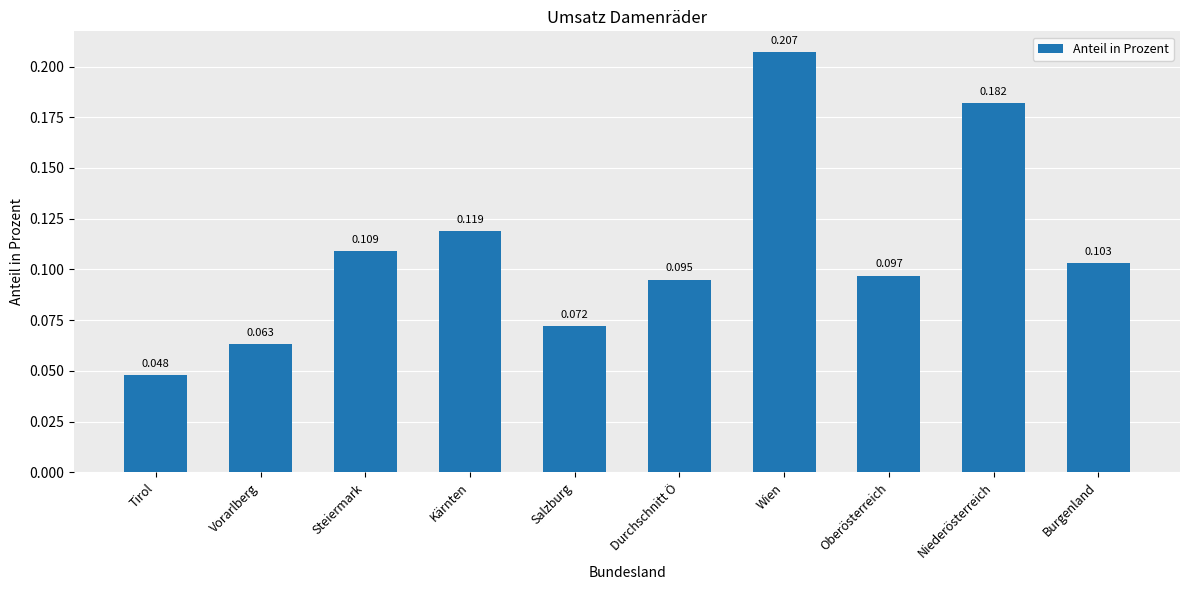

What is the change in value from Steiermark to Niederösterreich?

+0.1